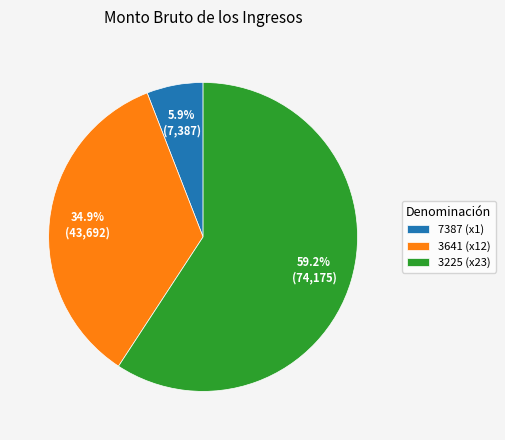

Is there a majority slice in this chart?

Yes